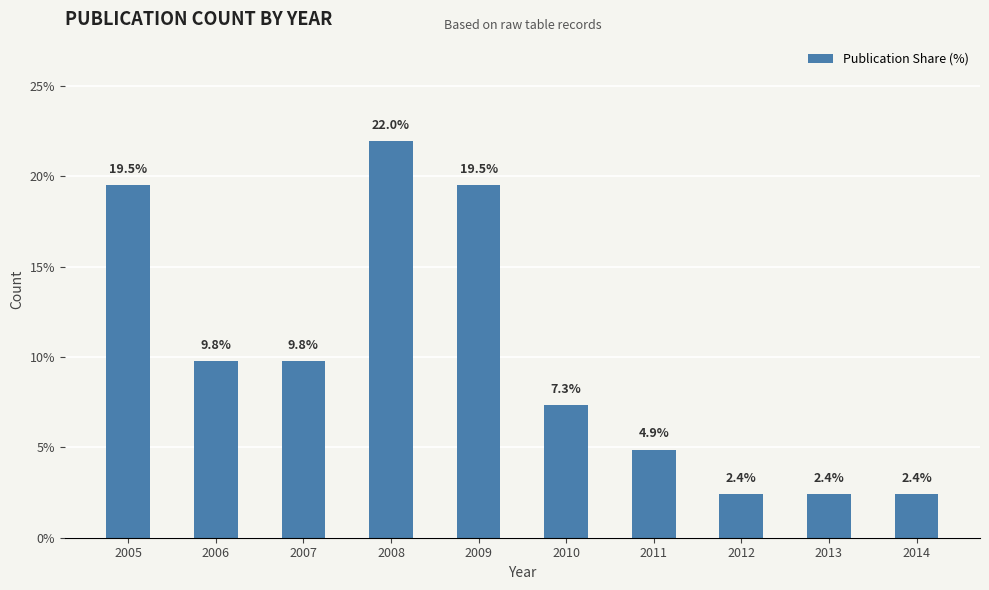

What is the greatest value displayed?

22.0